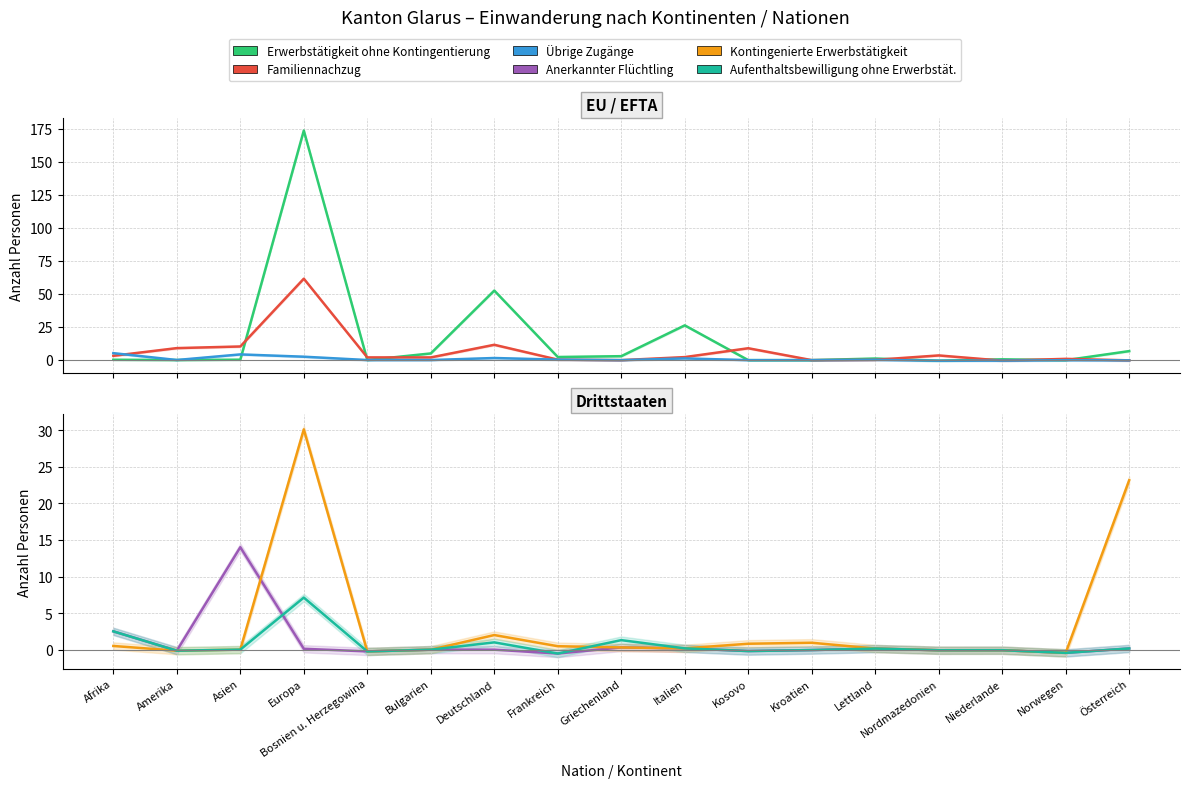

How many positive values does the Erwerbstätigkeit ohne Kontingentierung series have?

11